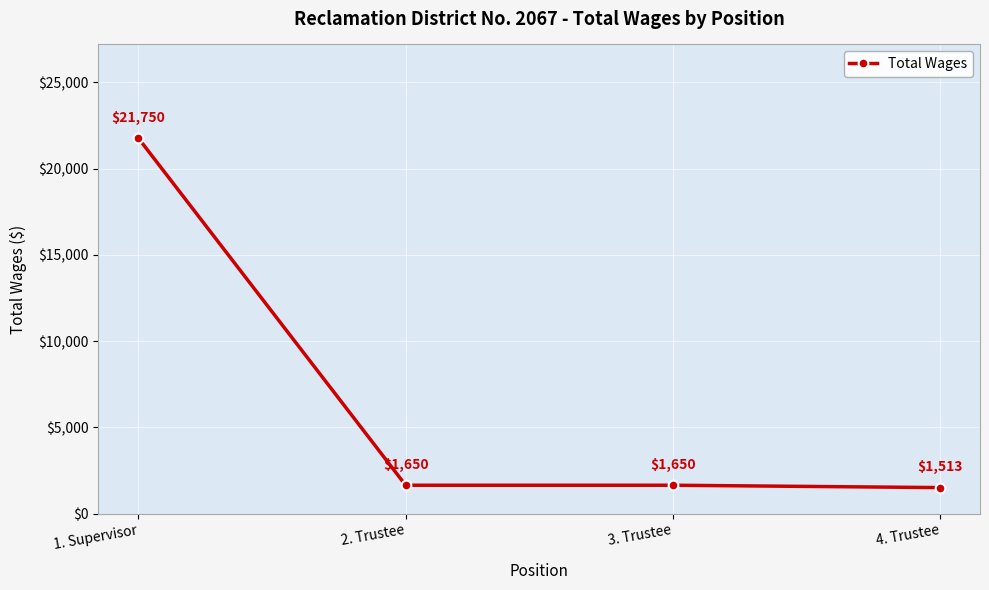

What is the difference between the values at 2. Trustee and 1. Supervisor?

20100